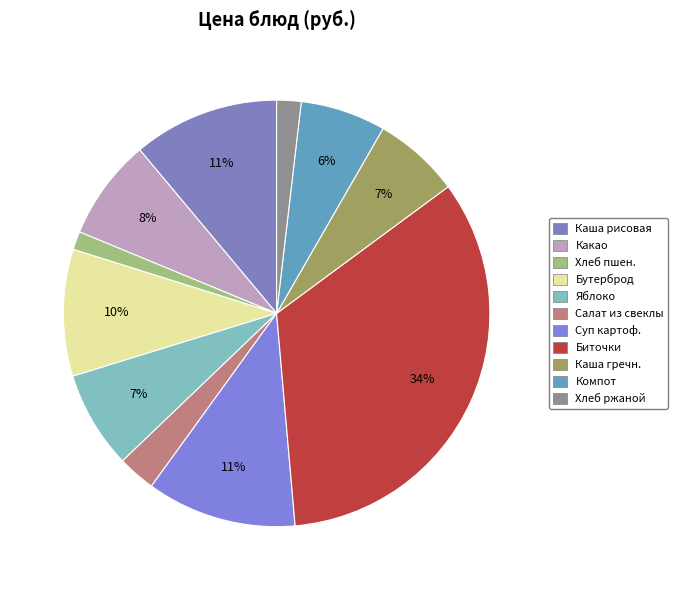

The Хлеб ржаной slice represents 1% of the pie. True or false?

False